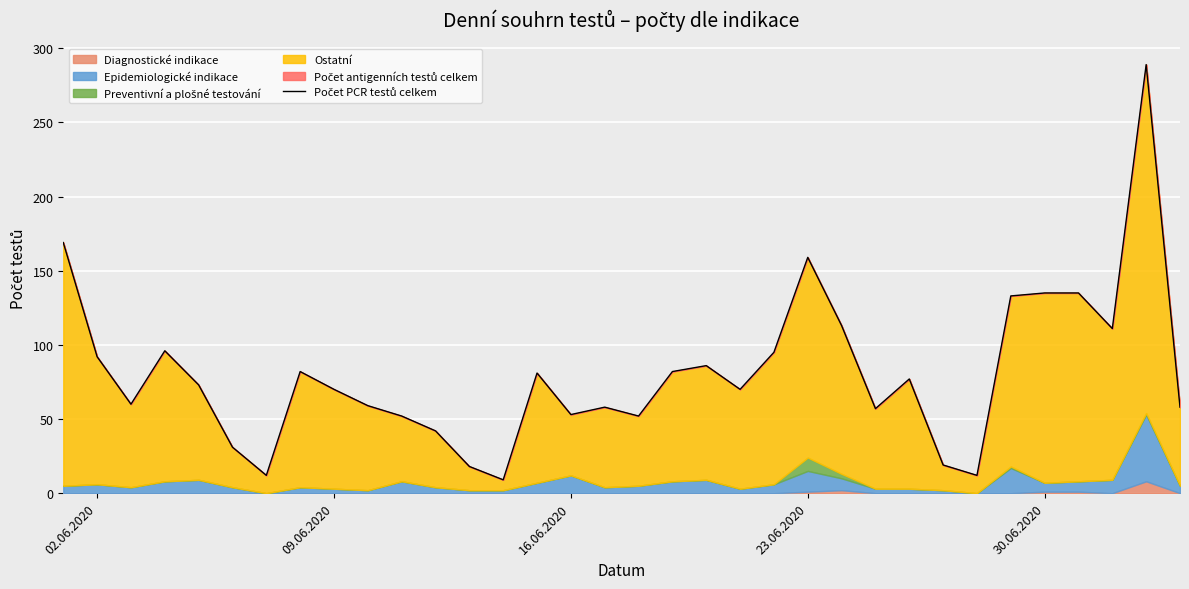

Reading left to right, extract all data points from this chart.

169	92	60	96	73	31	12	82	70	59	52	42	18	9	81	53	58	52	82	86	70	95	159	113	57	77	19	12	133	135	135	111	289	58